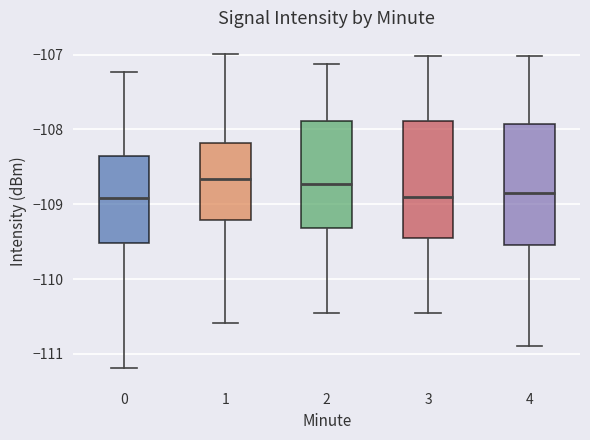

Reading left to right, read every box against the y-axis: the position of its median line, the range the box covers, and the ends of its whiskers. The values are not printed on the chart, so give them approximately, as read against the axis.

0: median -108.9, box -109.5 to -108.4, whiskers -111.2 to -107.2
1: median -108.7, box -109.2 to -108.2, whiskers -110.6 to -107.0
2: median -108.7, box -109.3 to -107.9, whiskers -110.5 to -107.1
3: median -108.9, box -109.5 to -107.9, whiskers -110.5 to -107.0
4: median -108.8, box -109.5 to -107.9, whiskers -110.9 to -107.0